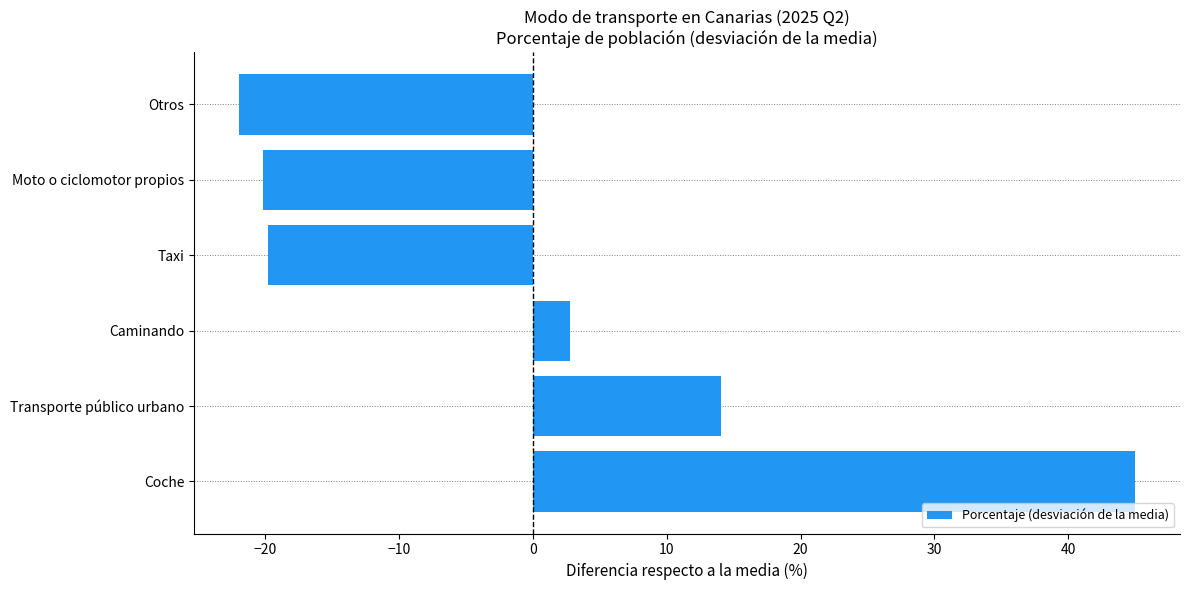

Reading bottom to top, extract all data points from this chart.

45.0	14.0	2.8	-19.7	-20.2	-21.9